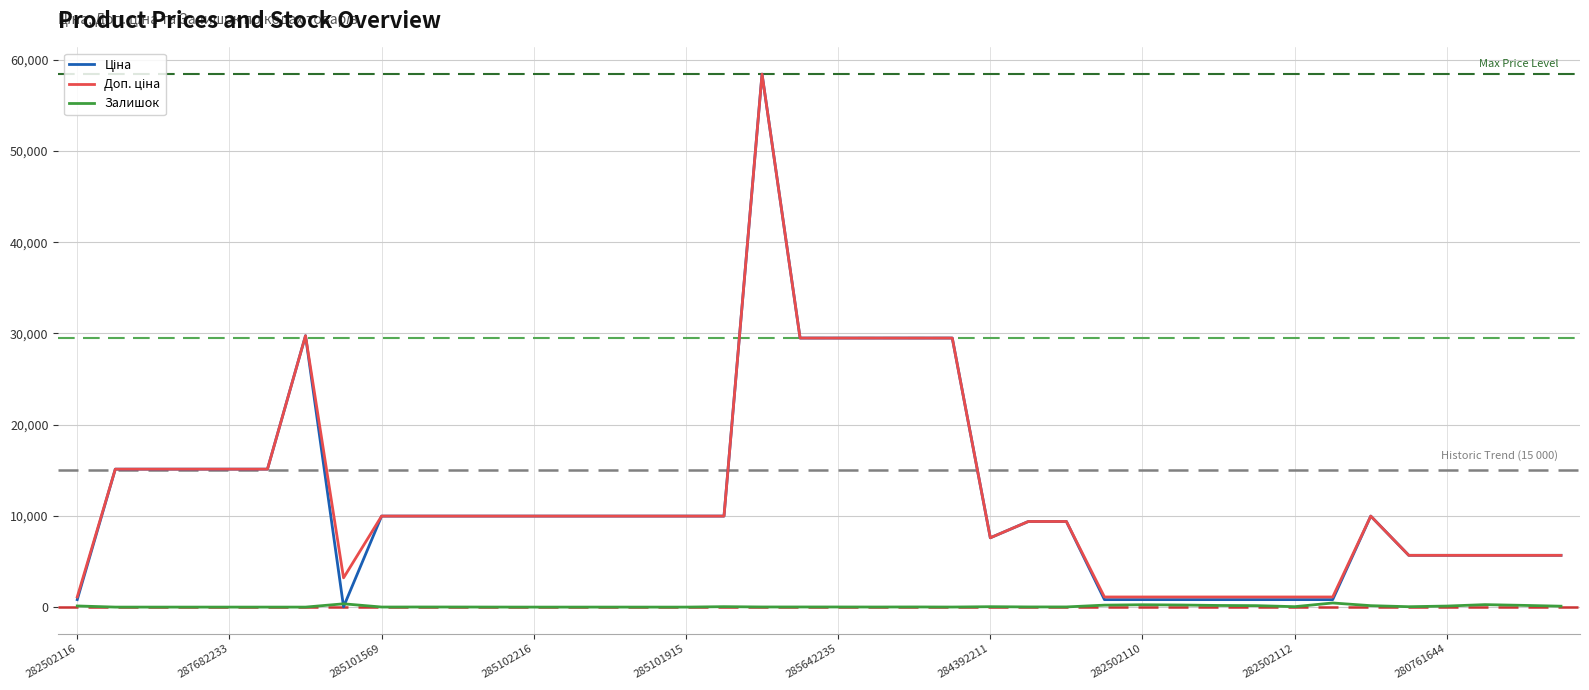

Is it true that Залишок equals 0.0 at 285102216?

True